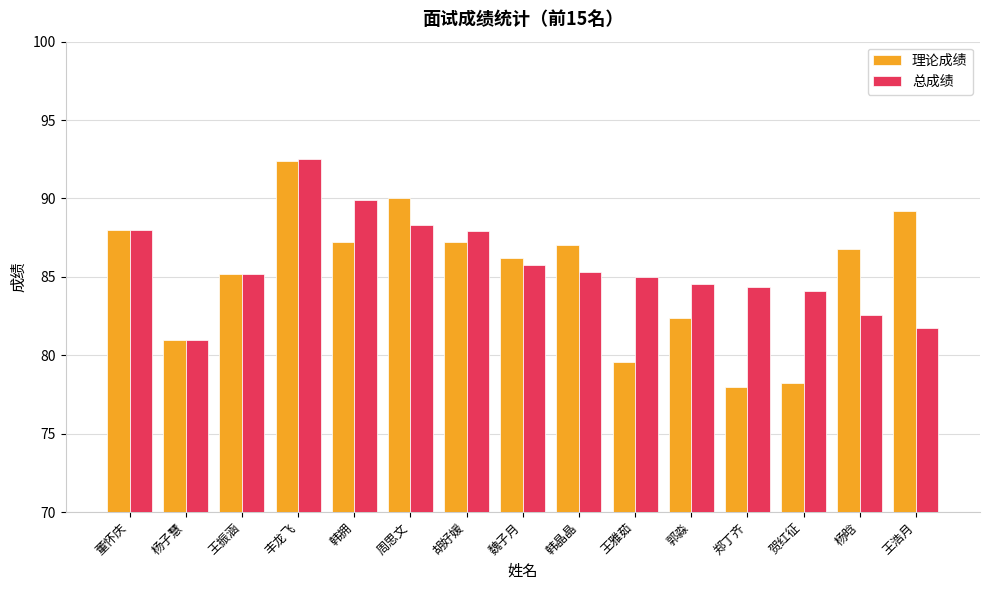

What is the maximum value shown in the chart?

92.5